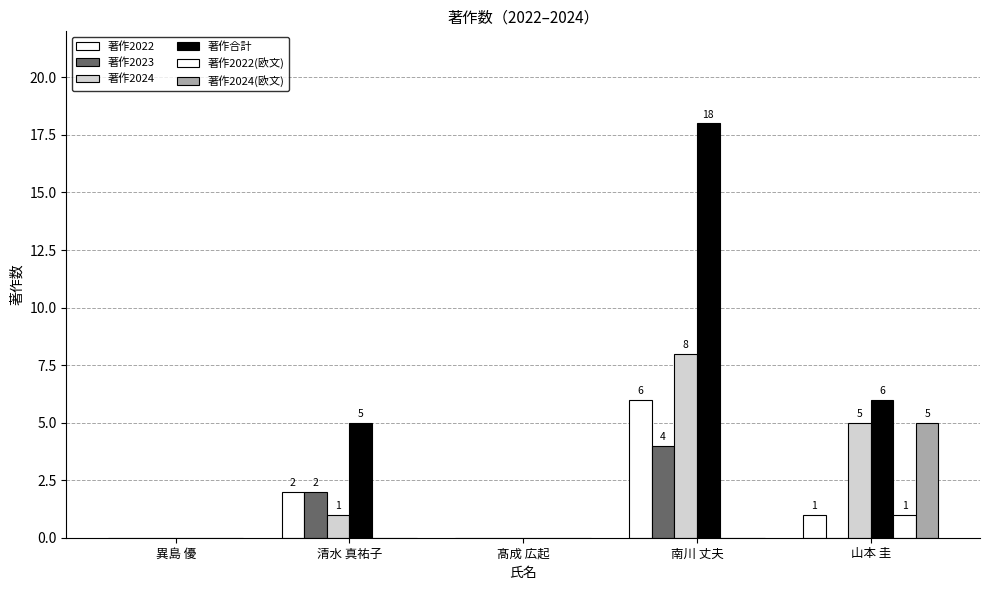

Reading left to right, extract all data points from this chart.

著作2022: 異島 優=0	清水 真祐子=2	髙成 広起=0	南川 丈夫=6	山本 圭=1
著作2023: 異島 優=0	清水 真祐子=2	髙成 広起=0	南川 丈夫=4	山本 圭=0
著作2024: 異島 優=0	清水 真祐子=1	髙成 広起=0	南川 丈夫=8	山本 圭=5
著作合計: 異島 優=0	清水 真祐子=5	髙成 広起=0	南川 丈夫=18	山本 圭=6
著作2022(欧文): 異島 優=0	清水 真祐子=0	髙成 広起=0	南川 丈夫=0	山本 圭=1
著作2024(欧文): 異島 優=0	清水 真祐子=0	髙成 広起=0	南川 丈夫=0	山本 圭=5